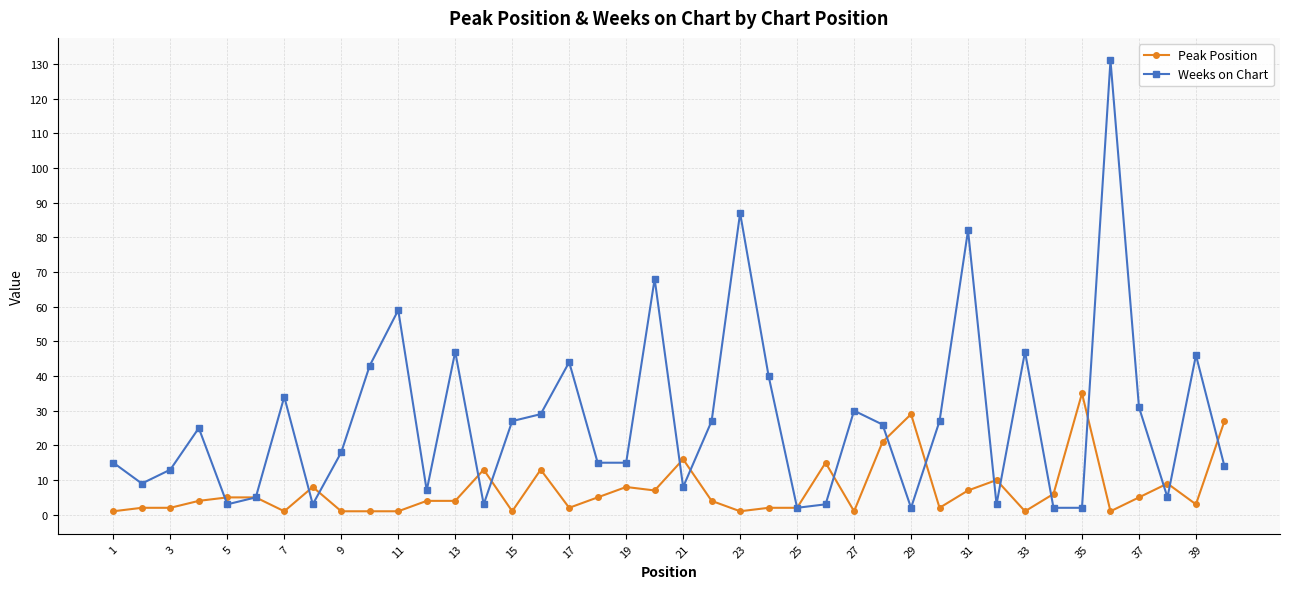

What is the lowest value of the Weeks on Chart series?

2